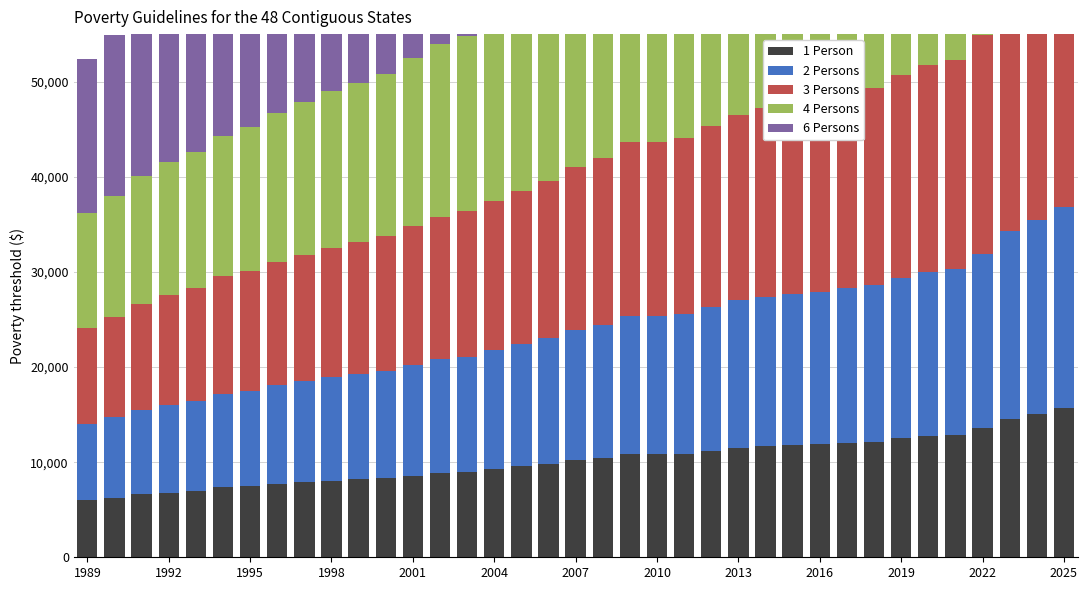

Reading right to left, list all the values displayed in this chart.

1 Person: 15650	15060	14580	13590	12880	12760	12490	12140	12060	11880	11770	11670	11490	11170	10890	10830	10830	10400	10210	9800	9570	9310	8980	8860	8590	8350	8240	8050	7890	7740	7470	7360	6970	6810	6620	6280	5980
2 Persons: 21150	20440	19720	18310	17420	17240	16910	16460	16240	16020	15930	15730	15510	15130	14710	14570	14570	14000	13690	13200	12830	12490	12120	11940	11610	11250	11060	10850	10610	10360	10030	9840	9430	9190	8880	8420	8020
3 Persons: 26650	25820	24860	23030	21960	21720	21330	20780	20420	20160	20090	19790	19530	19090	18530	18310	18310	17600	17170	16600	16090	15670	15260	15020	14630	14150	13880	13650	13330	12980	12590	12320	11890	11570	11140	10560	10060
4 Persons: 32150	31200	30000	27750	26500	26200	25750	25100	24600	24300	24250	23850	23550	23050	22350	22050	22050	21200	20650	20000	19350	18850	18400	18100	17650	17050	16700	16450	16050	15600	15150	14800	14350	13950	13400	12700	12100
6 Persons: 43150	41960	40280	37190	35580	35160	34590	33740	32960	32580	32570	31970	31590	30970	29990	29530	29530	28400	27610	26800	25870	25210	24680	24260	23690	22850	22340	22050	21490	20840	20270	19760	19270	18710	17920	16980	16180